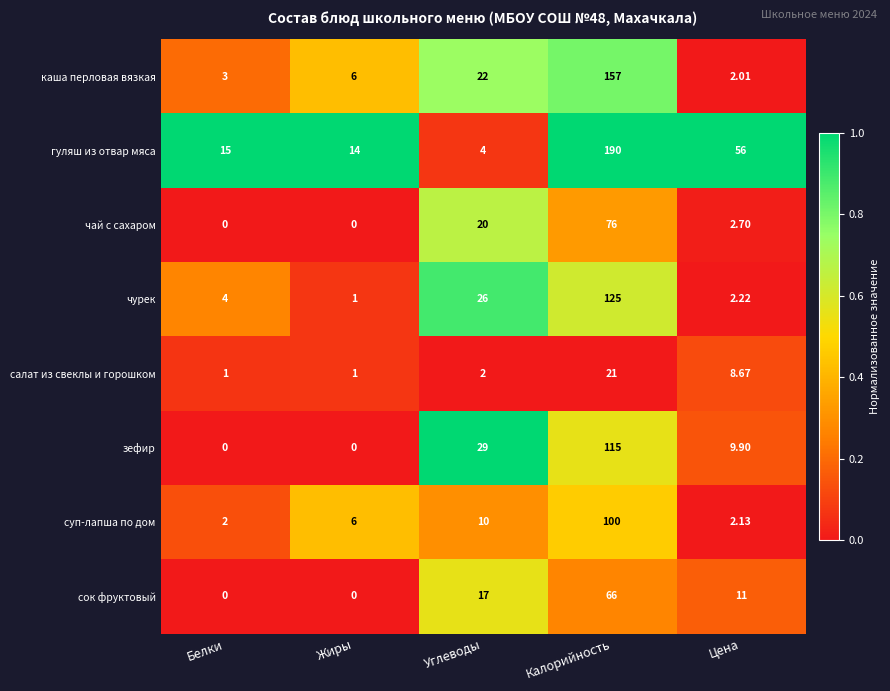

Which category has the highest value in the каша перловая вязкая series?

Калорийность